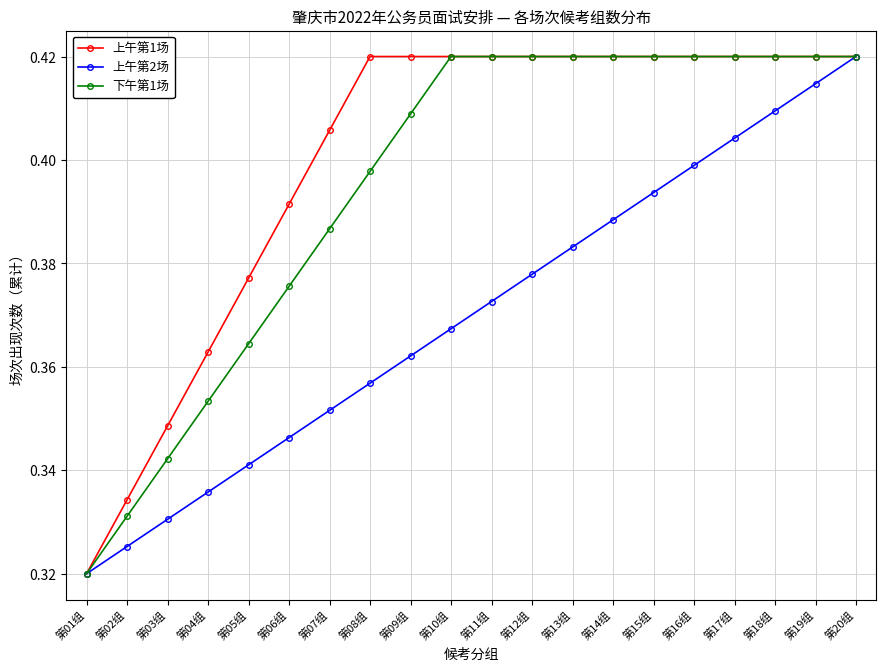

Which category has the lowest value in the 下午第1场 series?

第01组